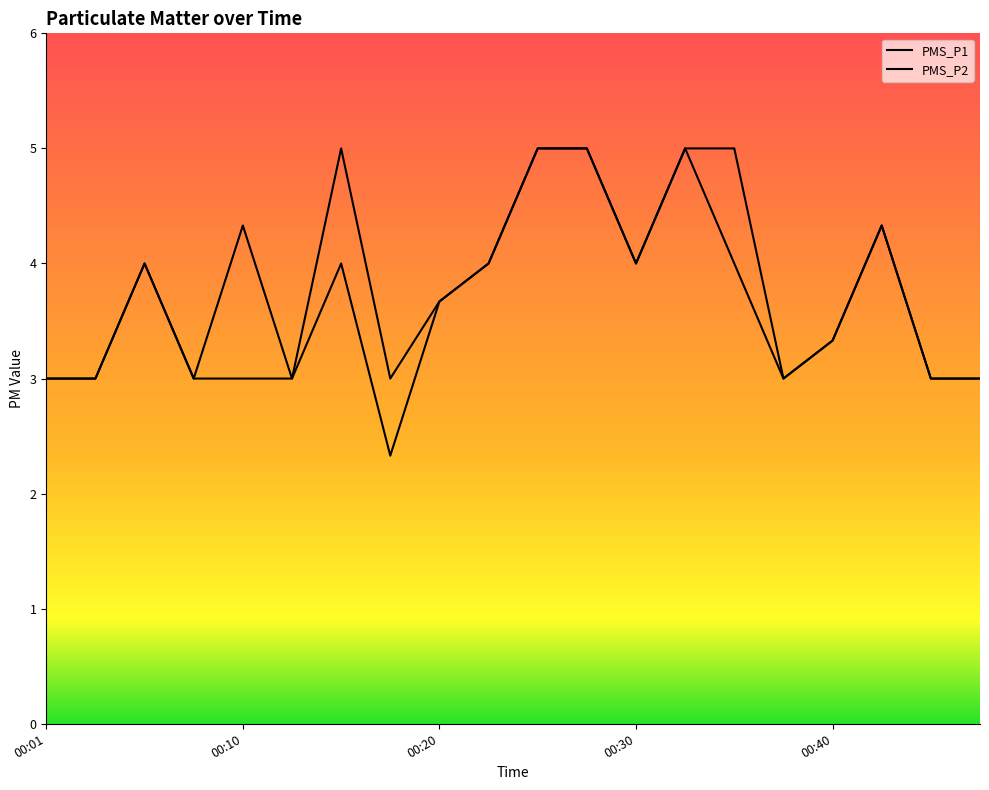

The value of PMS_P1 at 00:35 is 5.0. True or false?

True